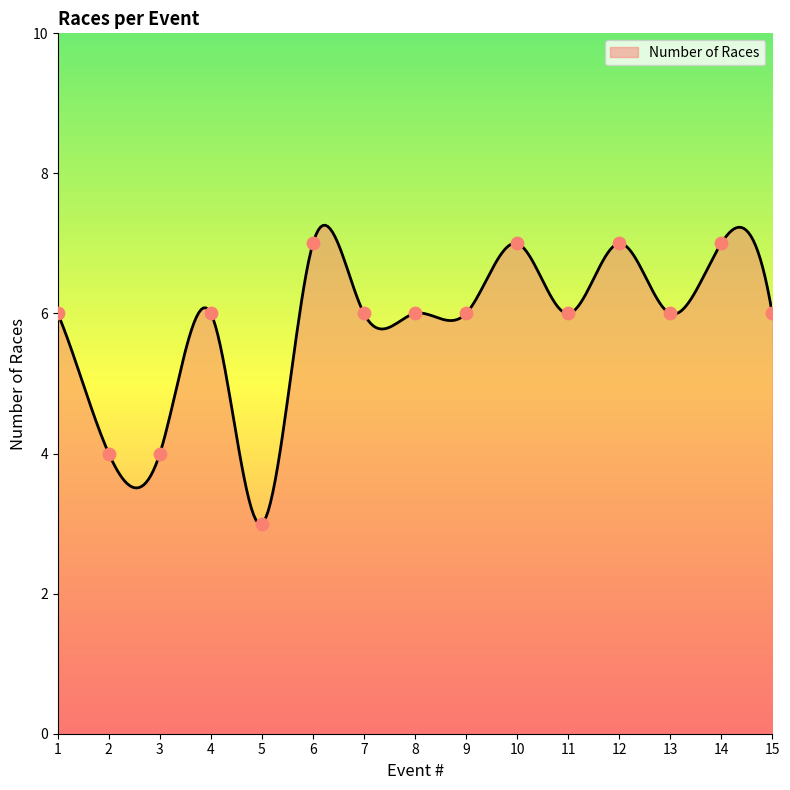

What is the ratio of the value at 15 to the value at 14?

0.9